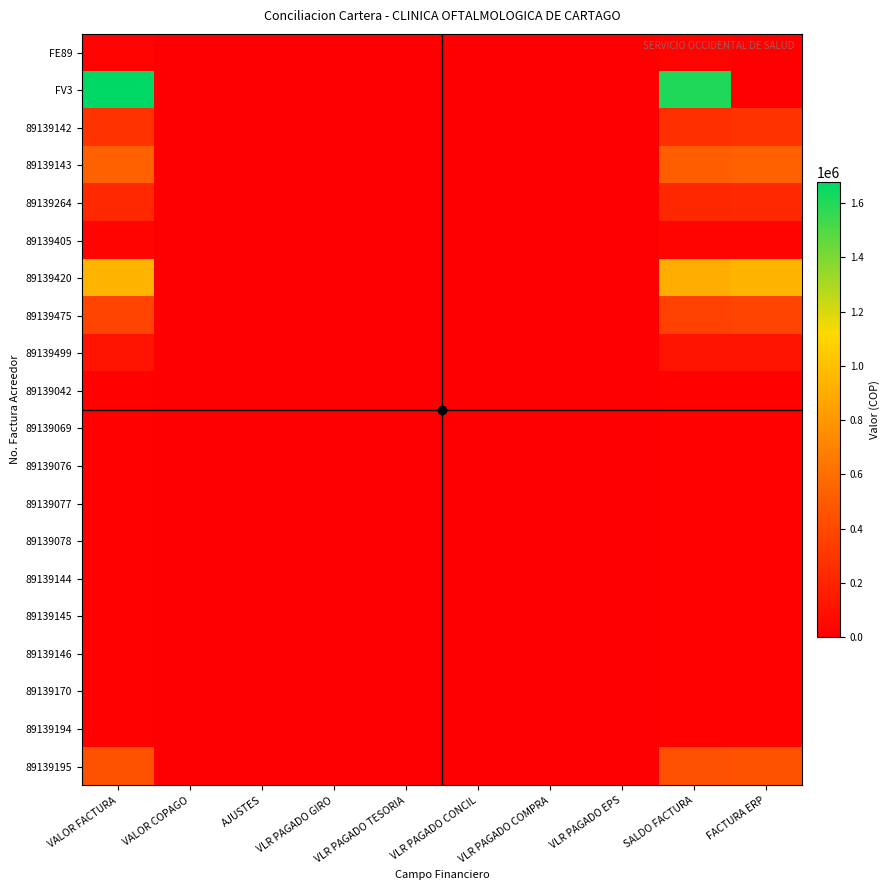

Which category has the lowest value across all series?

VALOR COPAGO